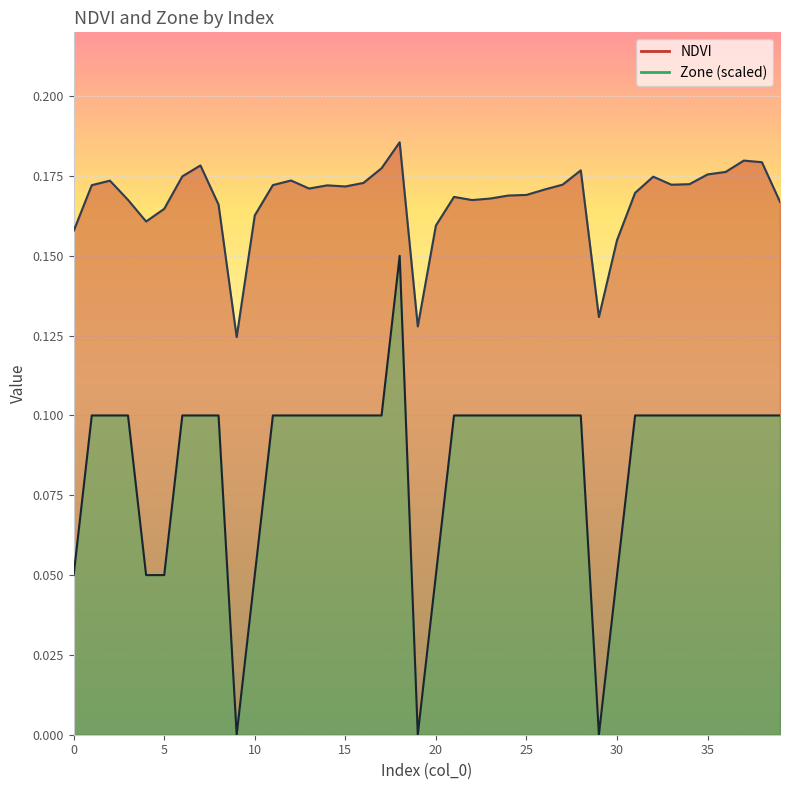

Reading left to right, what are all the values shown in this chart?

NDVI: 0.2	0.2	0.2	0.2	0.2	0.2	0.2	0.2	0.2	0.1	0.2	0.2	0.2	0.2	0.2	0.2	0.2	0.2	0.2	0.1	0.2	0.2	0.2	0.2	0.2	0.2	0.2	0.2	0.2	0.1	0.2	0.2	0.2	0.2	0.2	0.2	0.2	0.2	0.2	0.2
Zone: 0.1	0.1	0.1	0.1	0.1	0.1	0.1	0.1	0.1	0.0	0.1	0.1	0.1	0.1	0.1	0.1	0.1	0.1	0.1	0.0	0.1	0.1	0.1	0.1	0.1	0.1	0.1	0.1	0.1	0.0	0.1	0.1	0.1	0.1	0.1	0.1	0.1	0.1	0.1	0.1